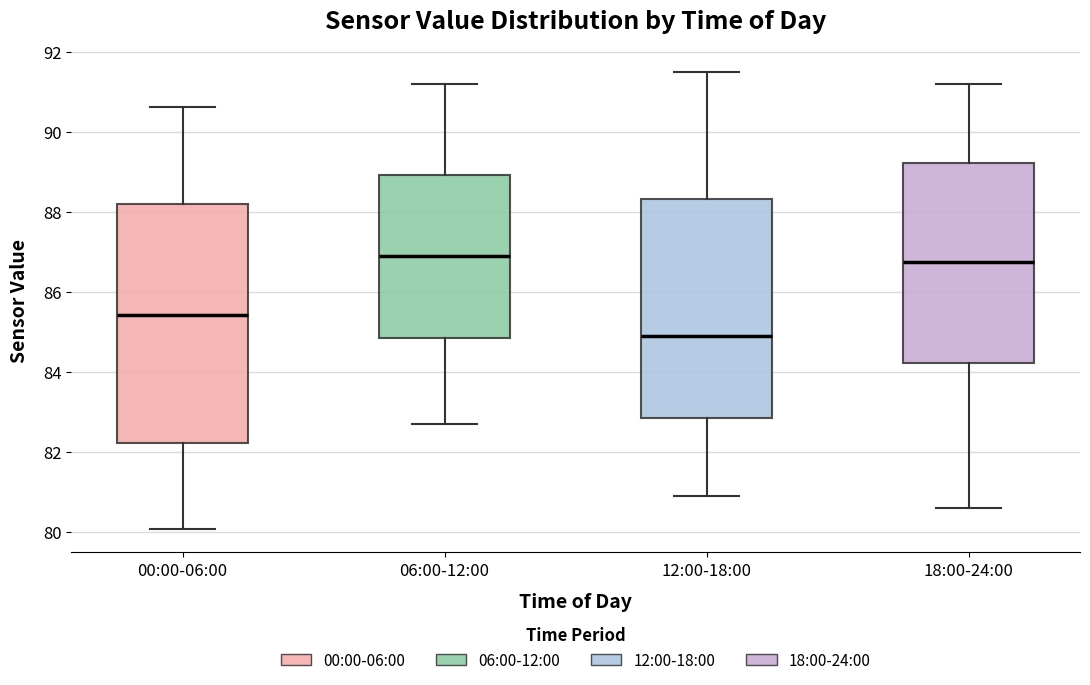

Which box is the tallest, from its lower edge to its upper edge?

00:00-06:00